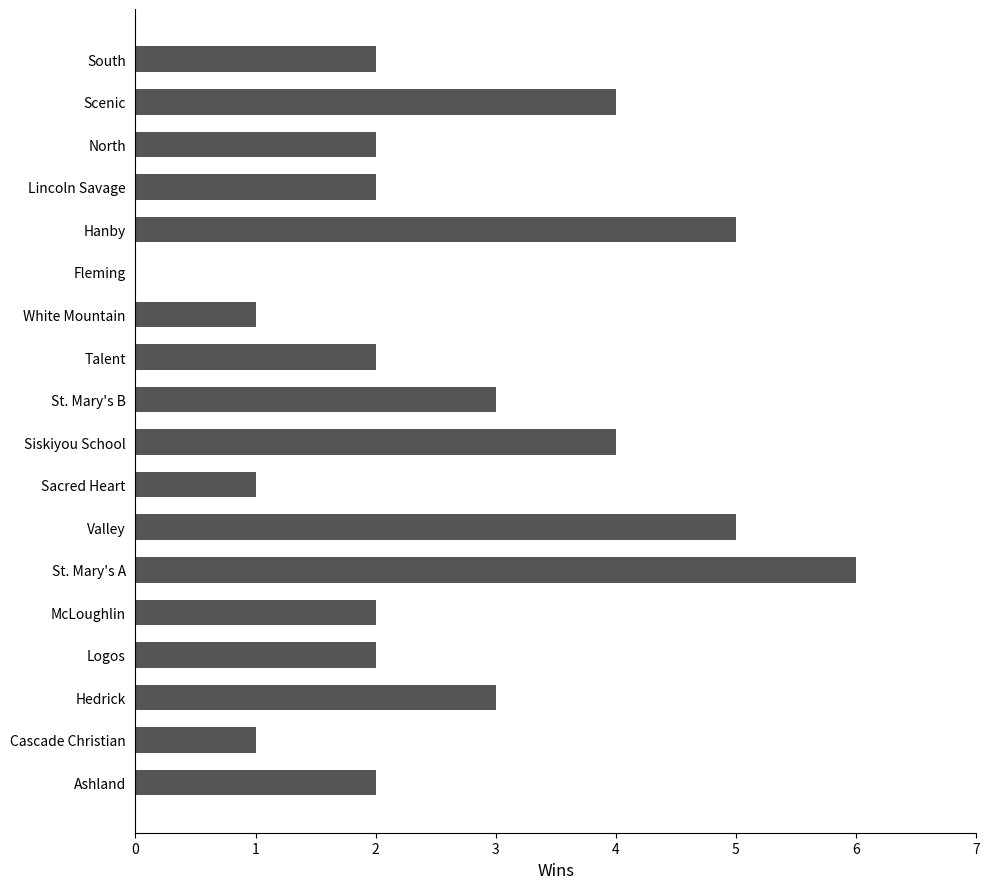

Which category has the highest value across all series?

St. Mary's A